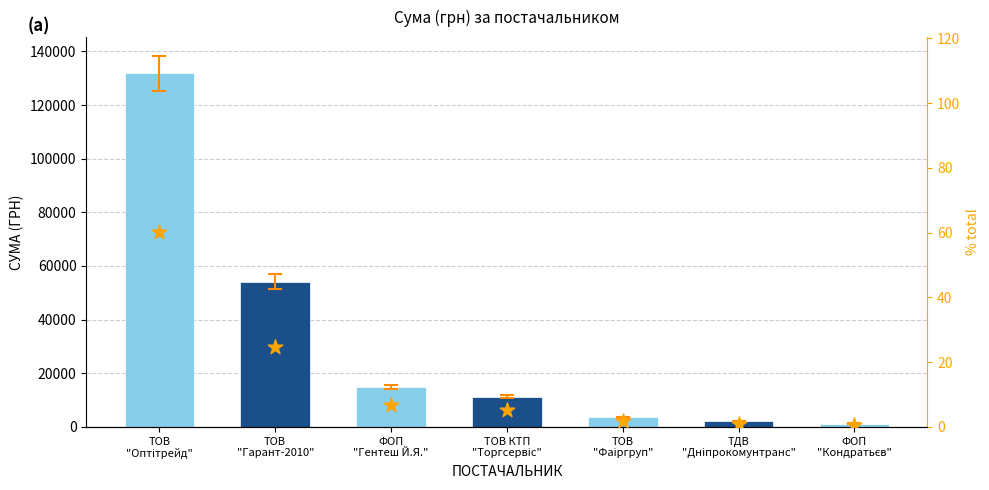

Which series contains the lowest Y value?

% від загального